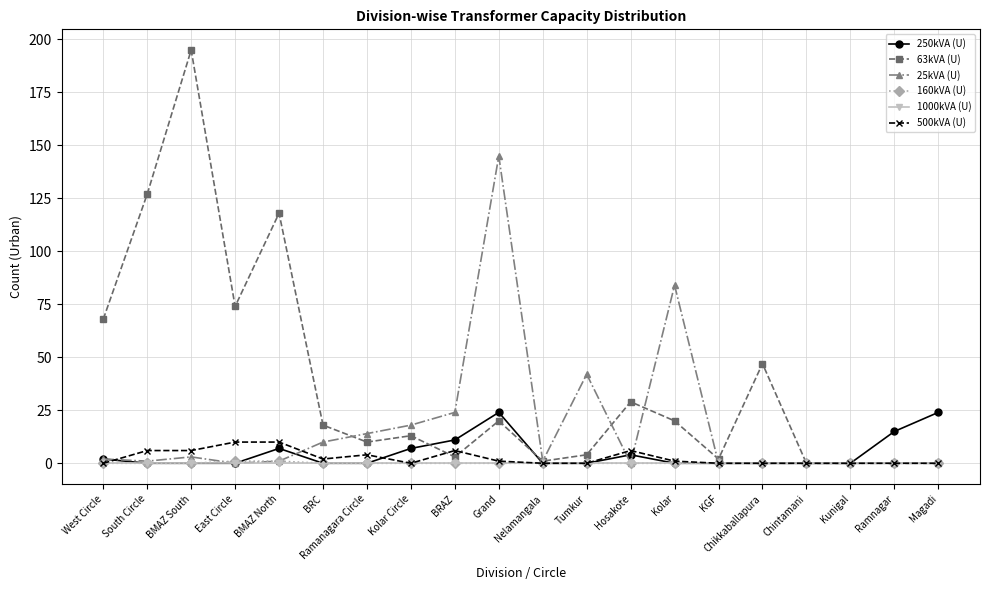

Is it true that 63kVA (U) equals 98 at East Circle?

False